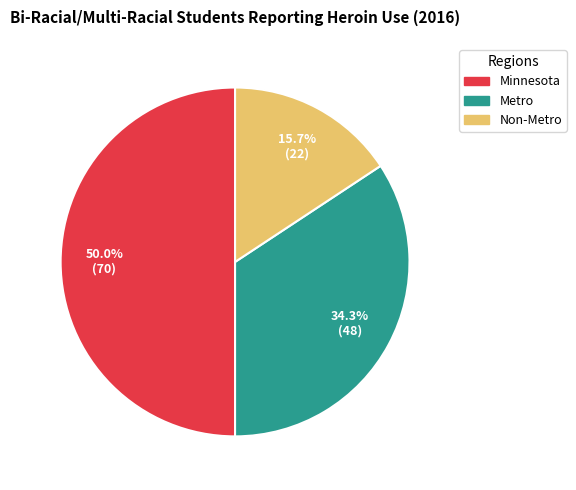

Count the number of slices in the pie.

3